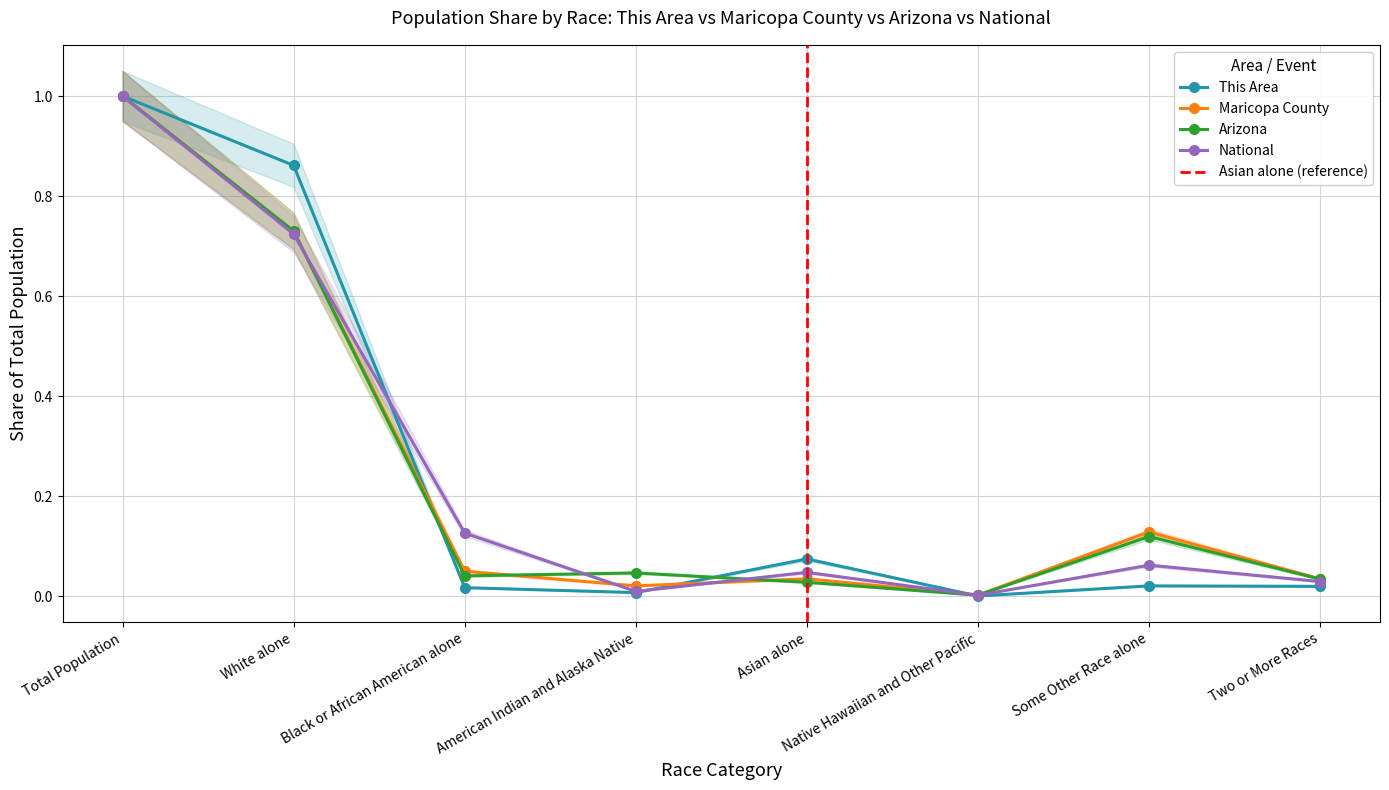

What position from the left is Asian alone?

5